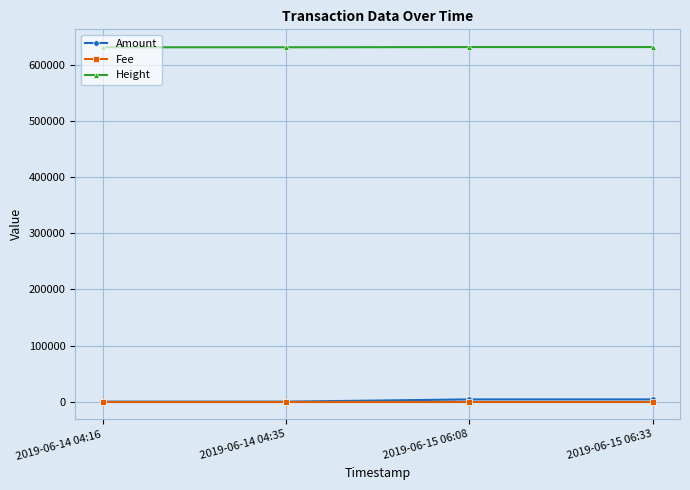

What is the highest value of the Height series?

632002